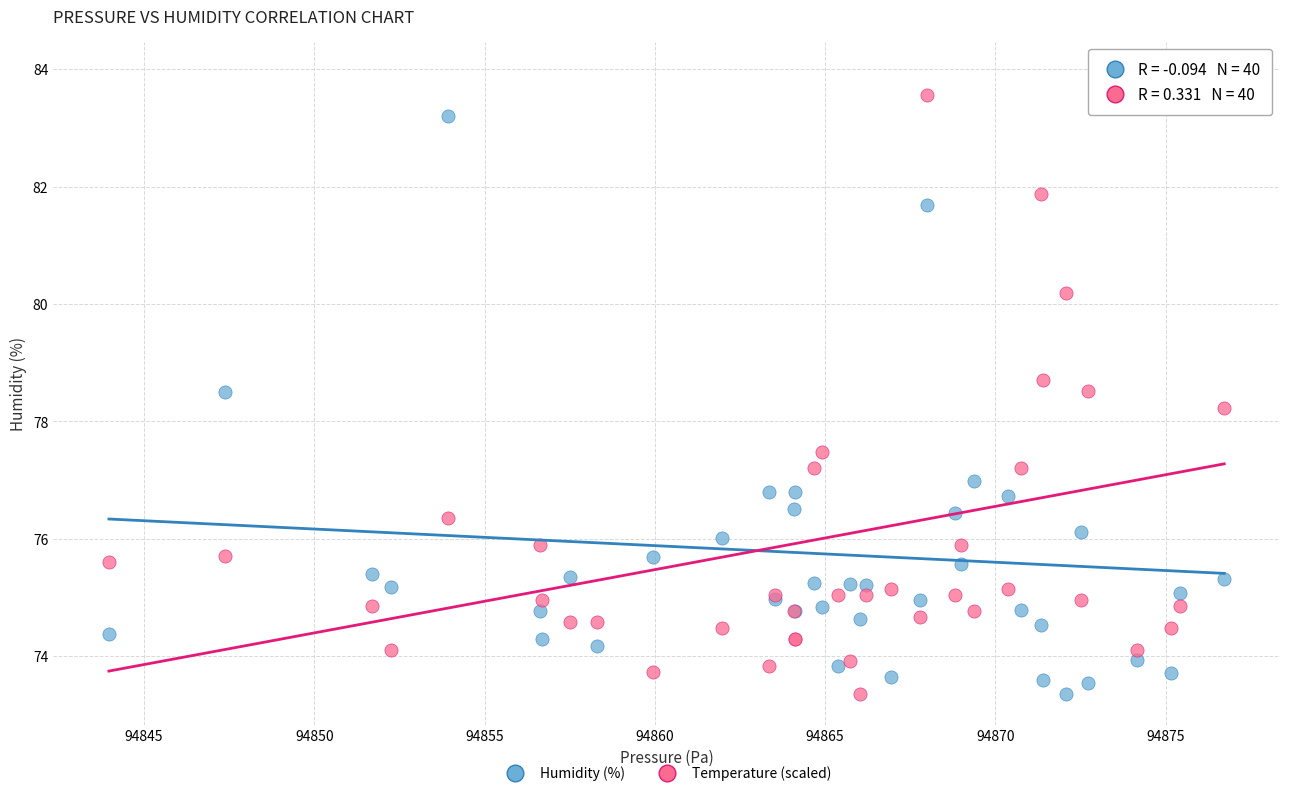

What are all the series names shown in the legend?

Humidity (%), Temperature (scaled)